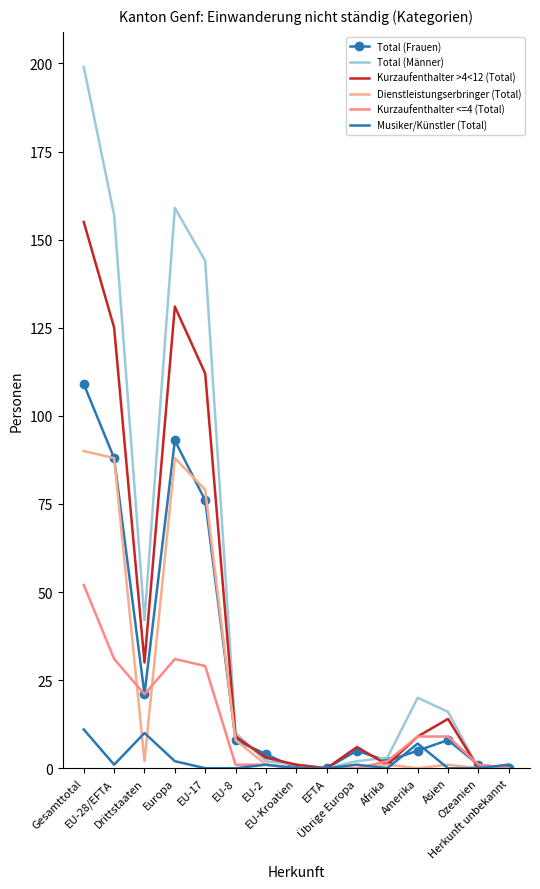

At how many categories does at least one series exceed 8?

8